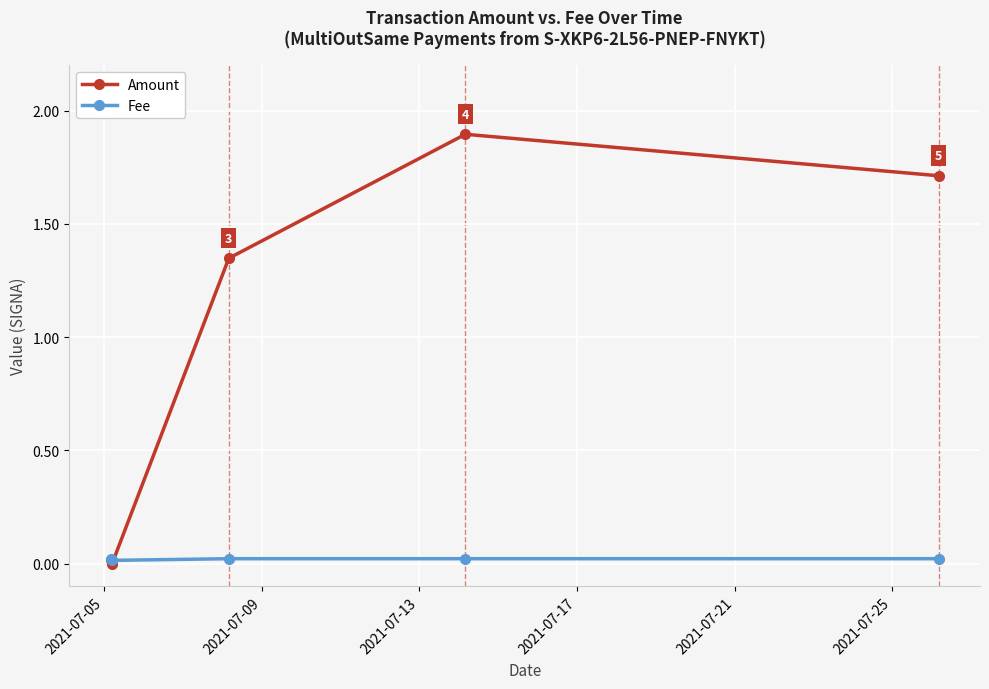

Which series has the largest total across all categories?

Amount